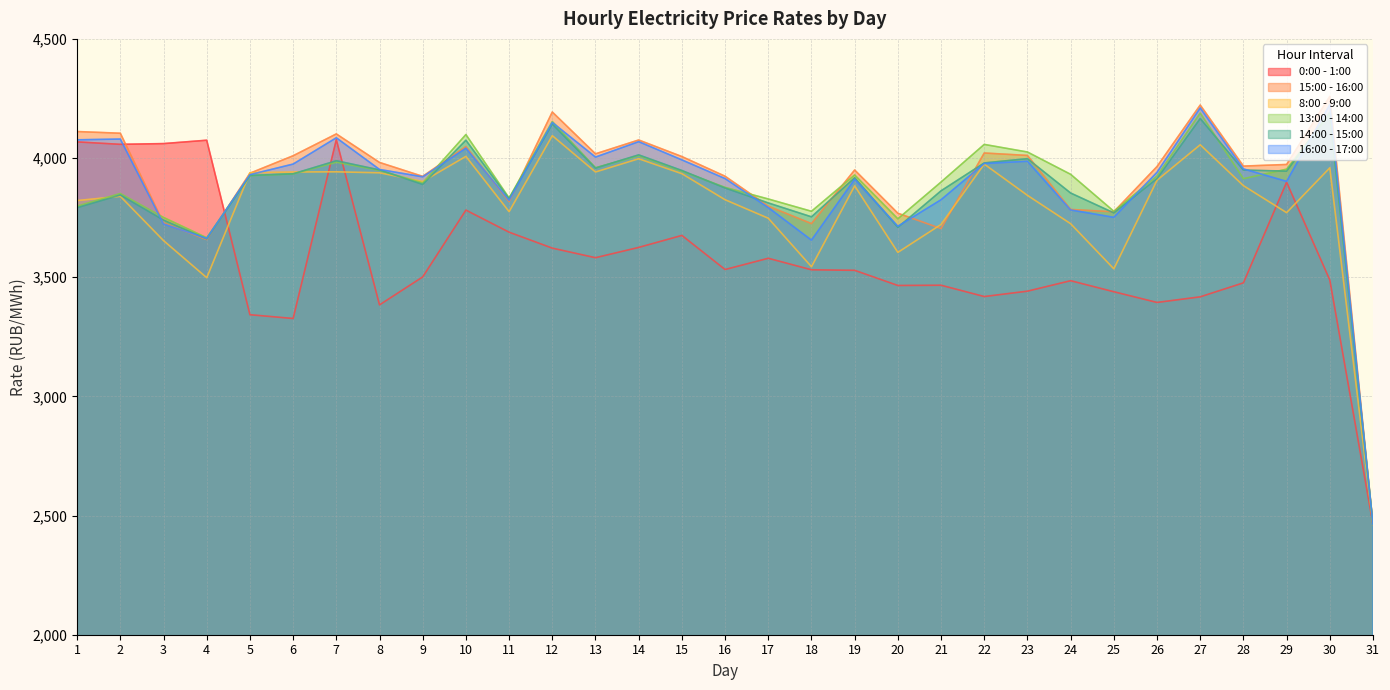

True or false: 16:00 - 17:00 has more than 2 interior local peaks.

True